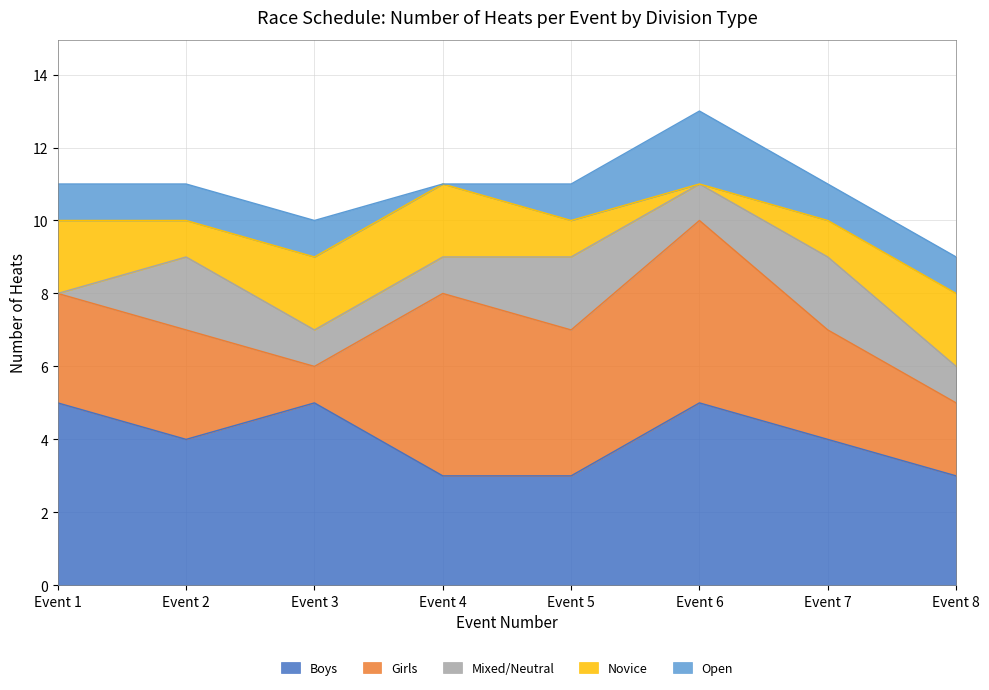

Count the number of data series in this chart.

5